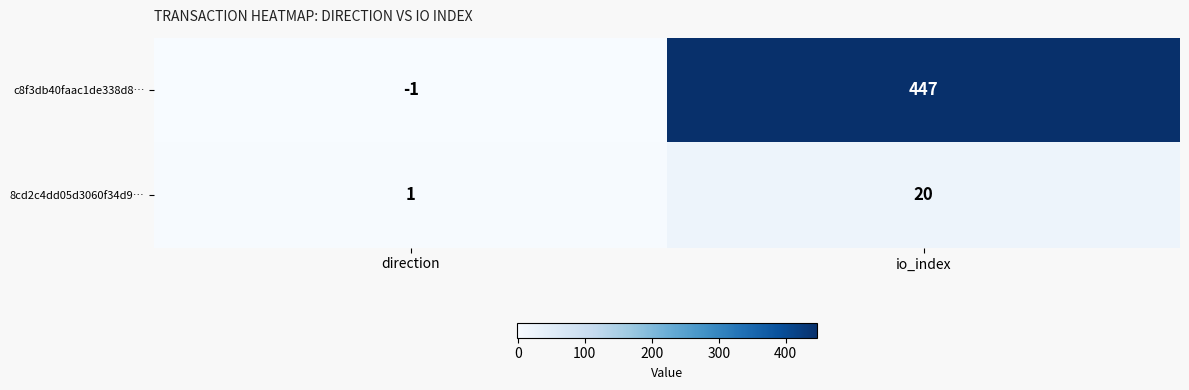

True or false: c8f3db40faac1de338d8… has a value of 698 at io_index.

False